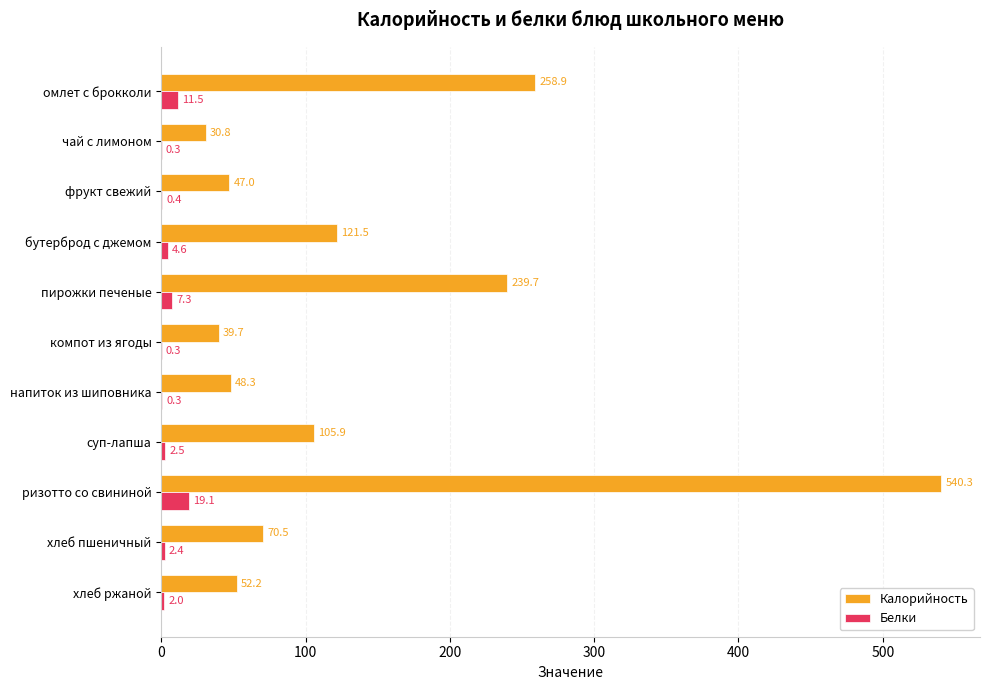

What is the approximate value of Белки at компот из ягоды?

0.3